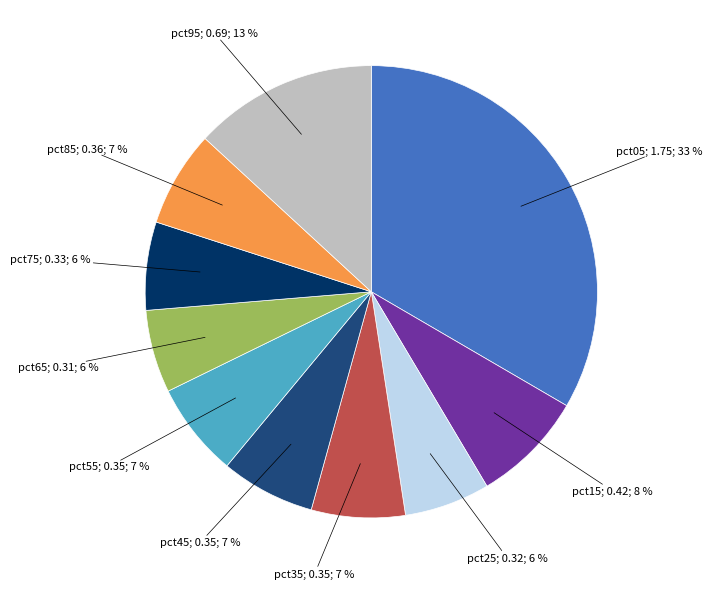

To the nearest percent, what is the difference between the largest and smallest slice percentages?

27%